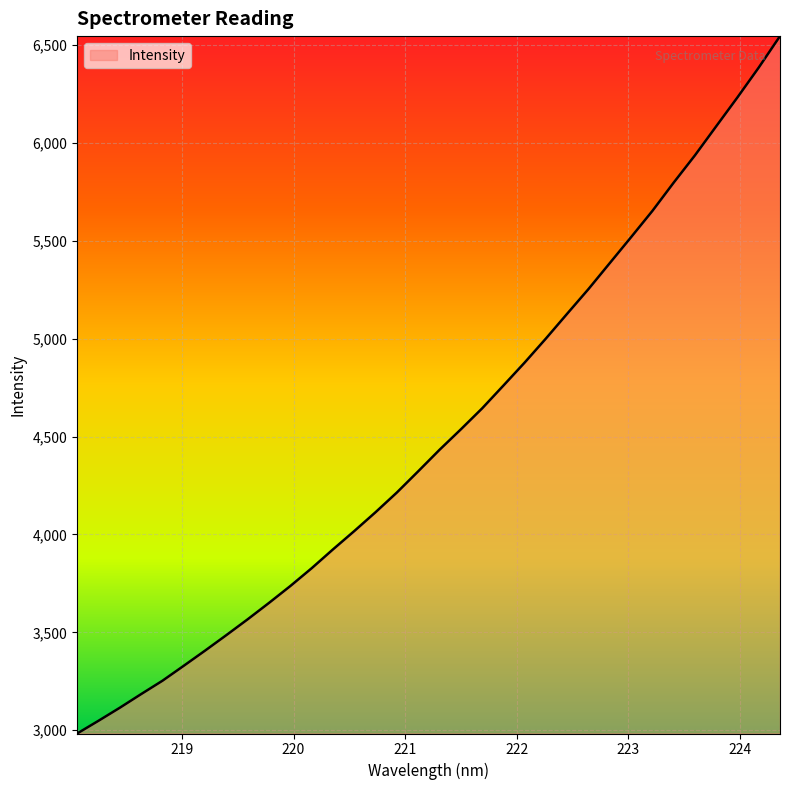

How many values are below 4432?

17